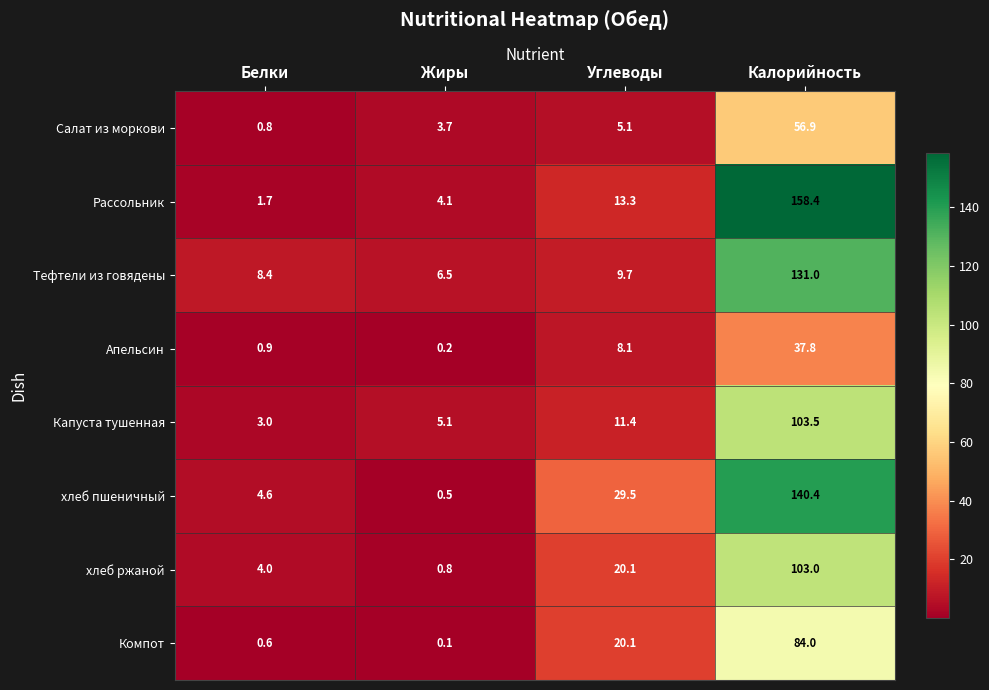

Which category has the lowest value in the Апельсин series?

Жиры